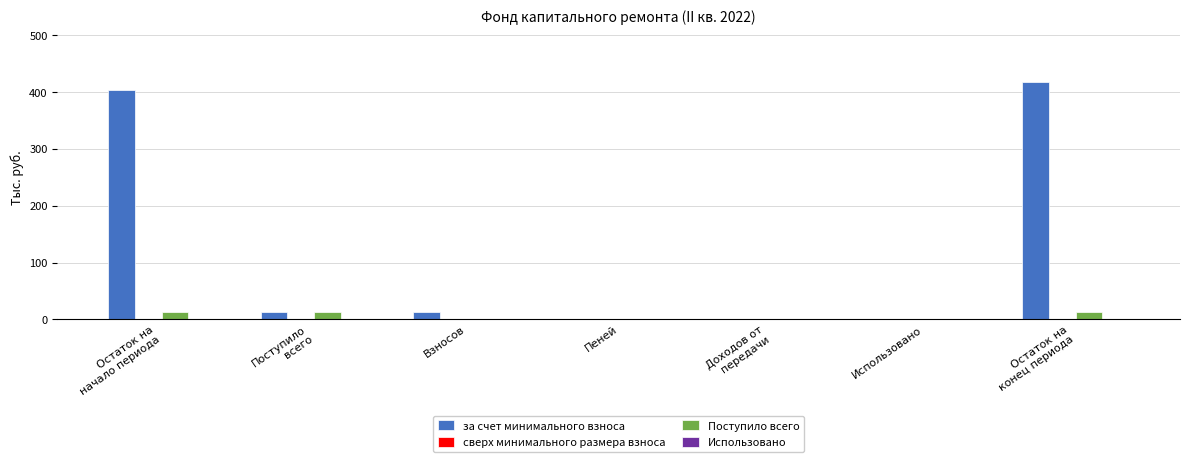

The value of за счет минимального взноса at Взносов is 13.8. True or false?

True